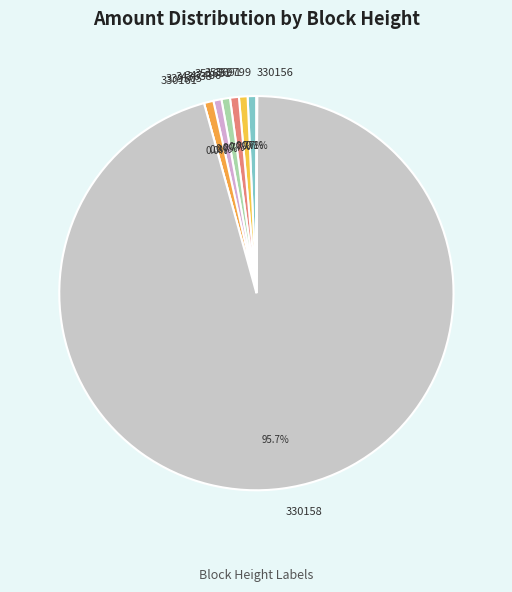

Does any single category account for the majority?

Yes